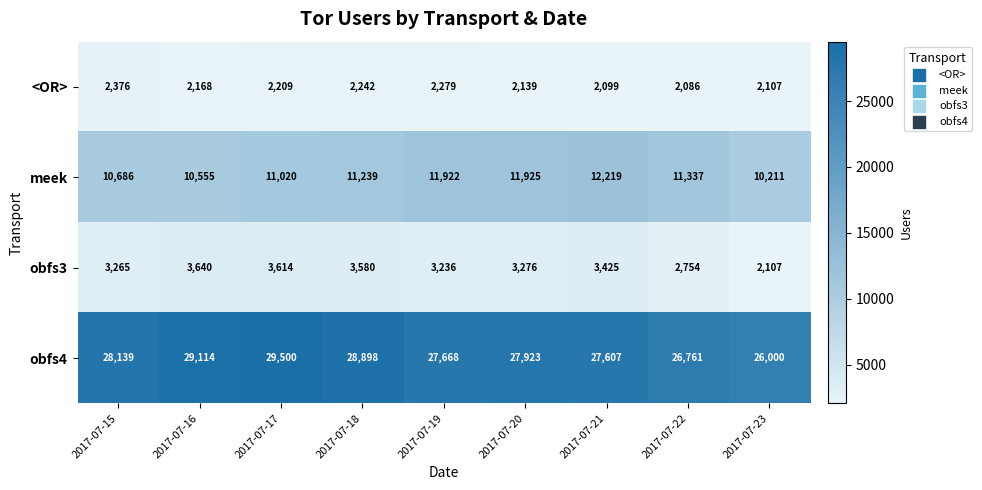

Which series has the largest range (max minus min)?

obfs4